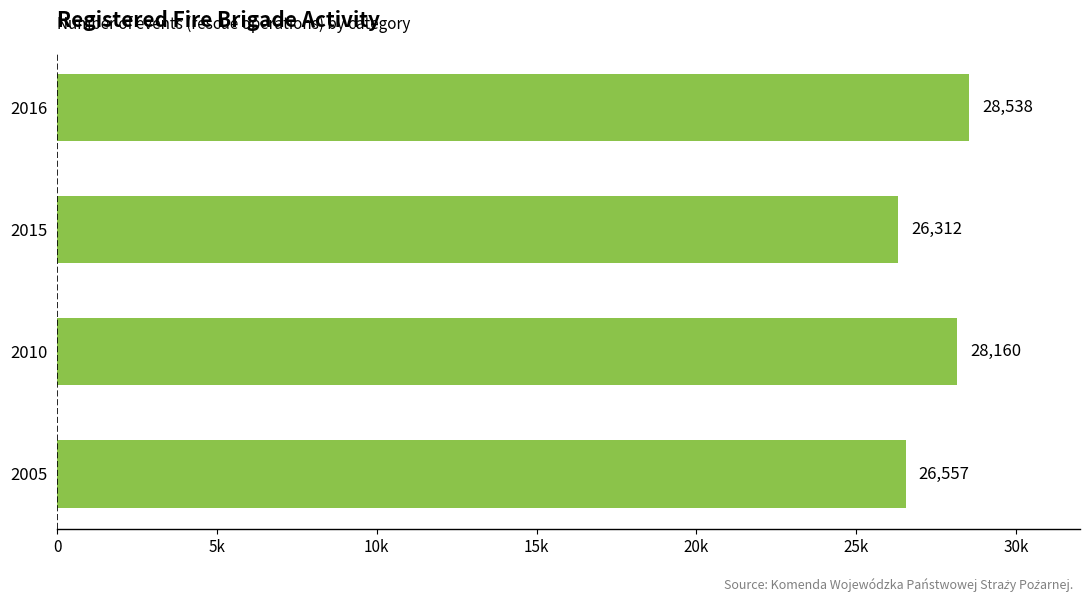

What is the minimum value shown in the chart?

26312